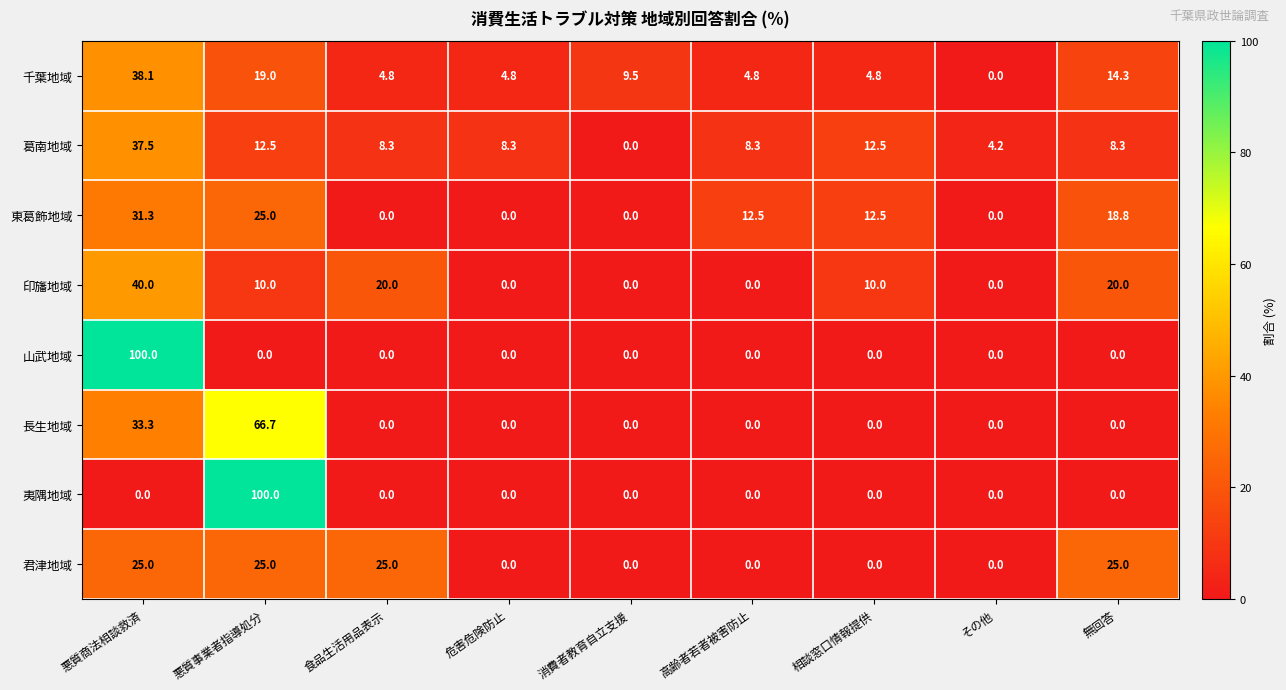

What is the difference between the second highest and minimum values in the 君津地域 series?

25.0